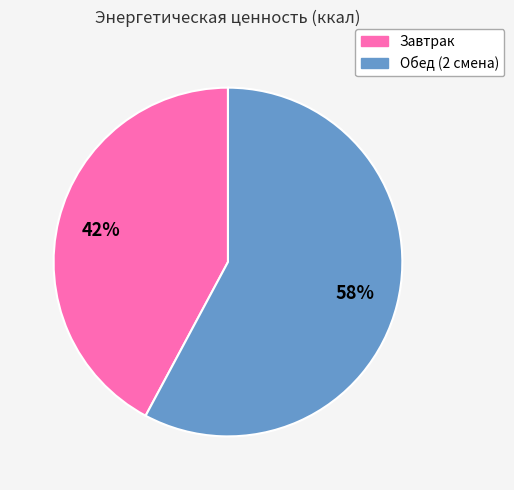

To the nearest percent, what percentage of the pie is Обед (2 смена)?

58%